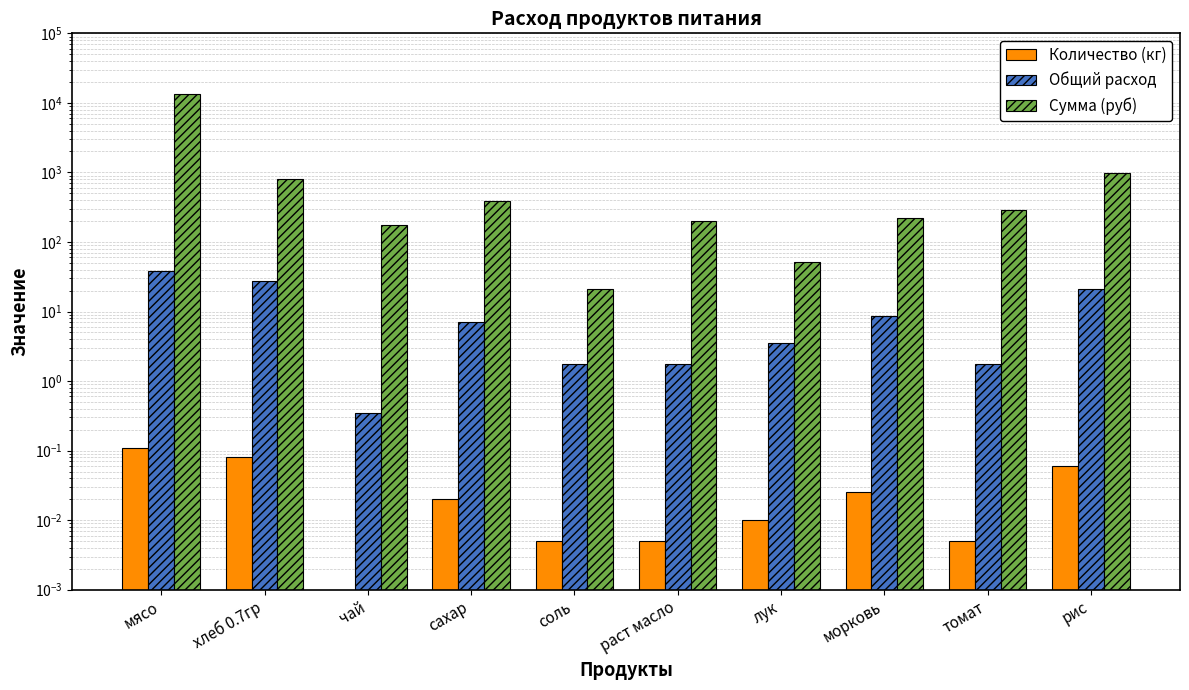

Rank the series at мясо from highest to lowest value.

Сумма (руб), Общий расход, Количество (кг)